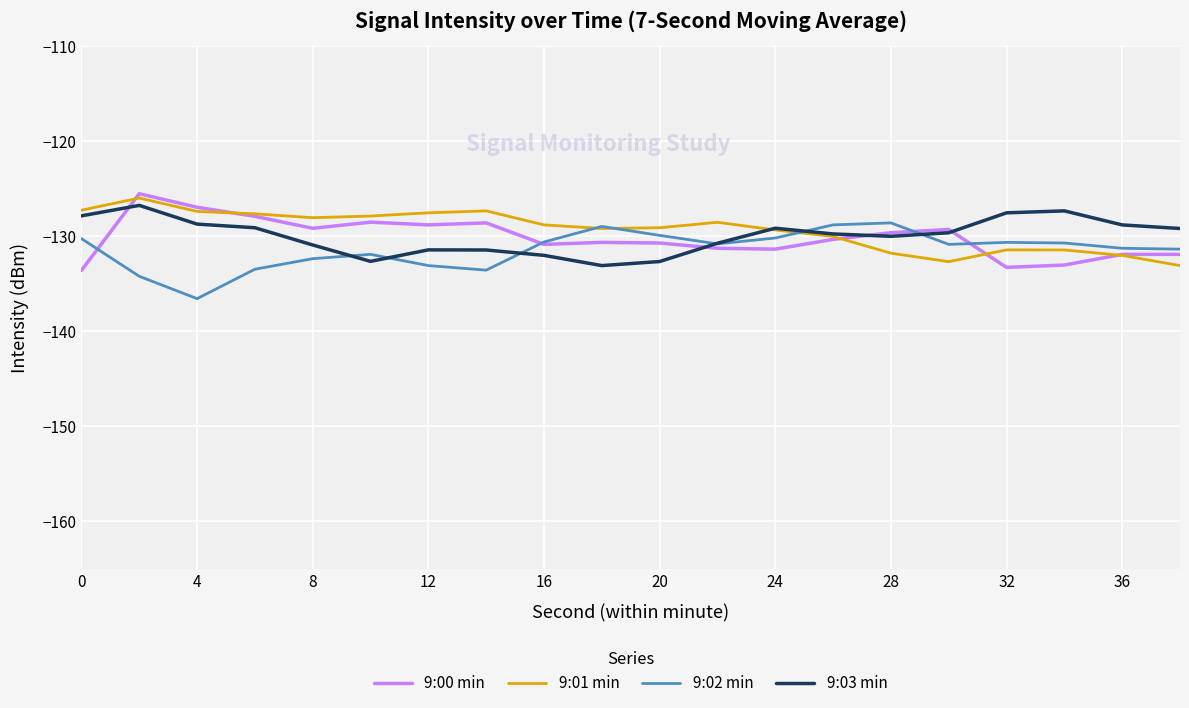

What is the lowest value of the 9:02 min series?

-136.6